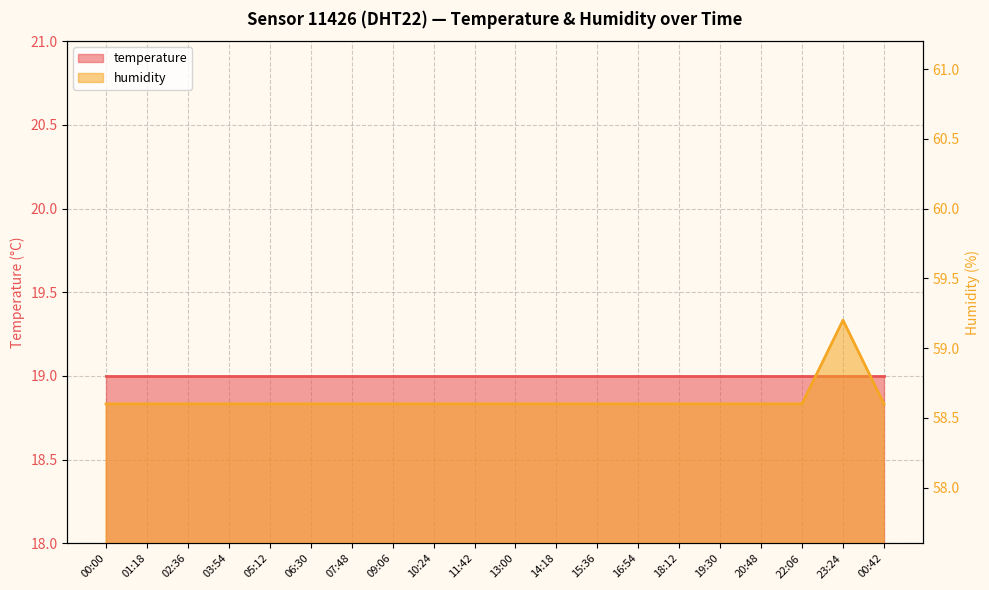

What position from the left is 16:54?

14